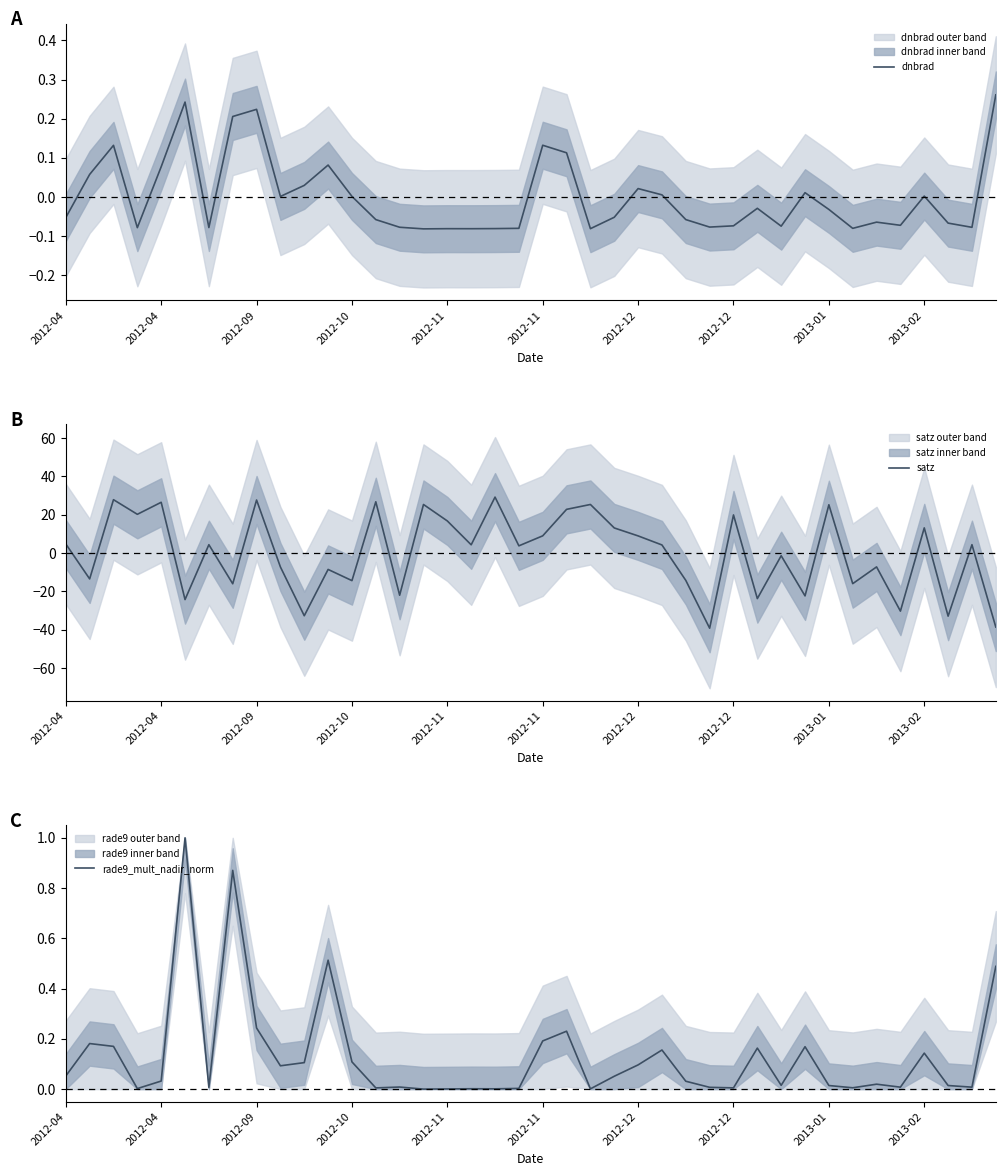

What is the difference between the highest and lowest values at 11?

9.0